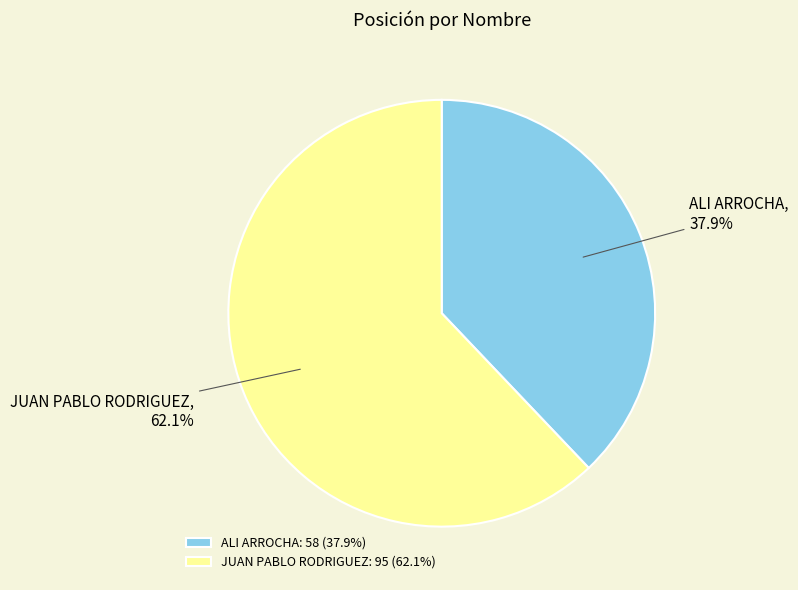

What is the largest slice in the pie chart?

JUAN PABLO RODRIGUEZ